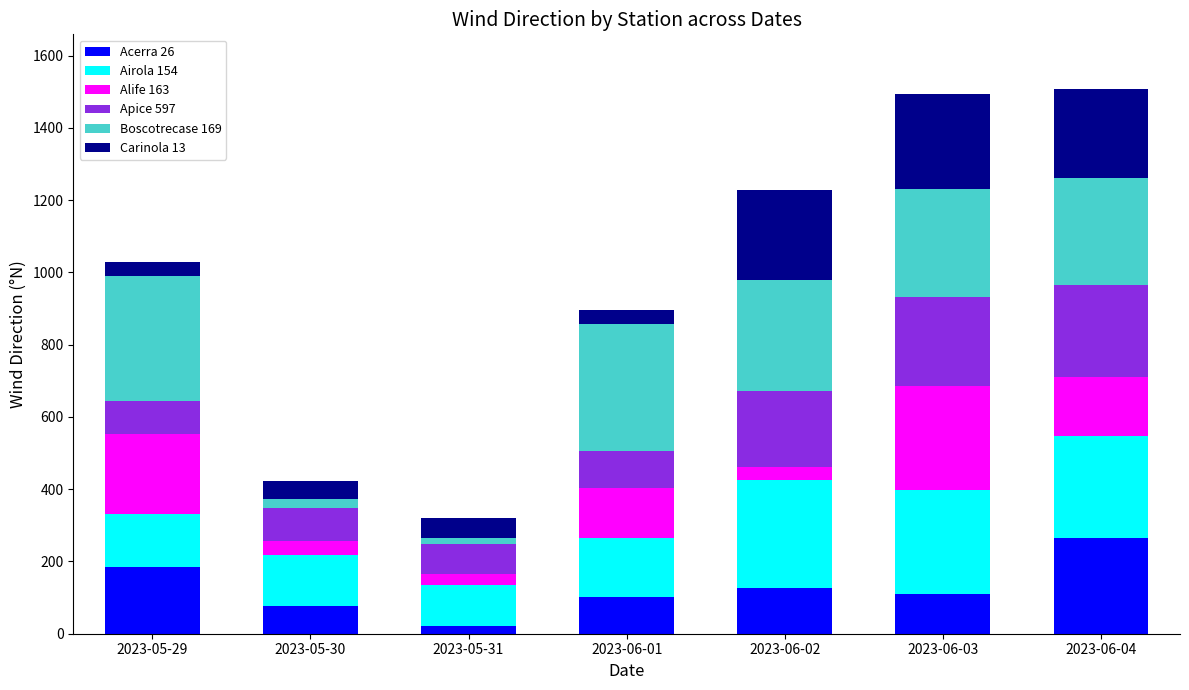

Which category has the lowest value in the Acerra 26 series?

2023-05-31